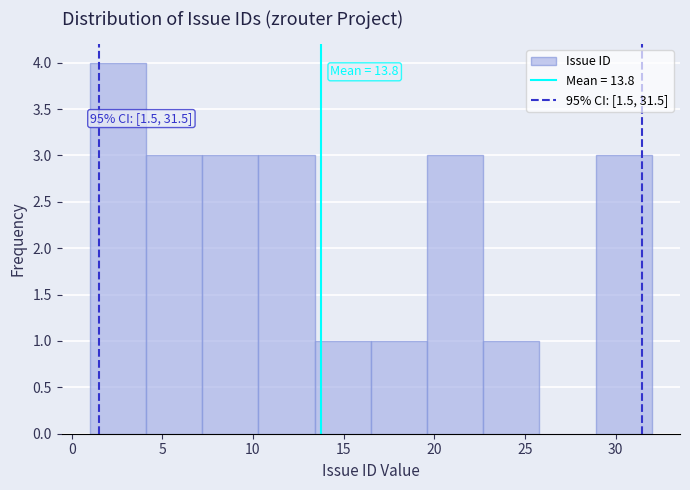

Which range on the x-axis has the tallest bar?

1.0 to 4.1